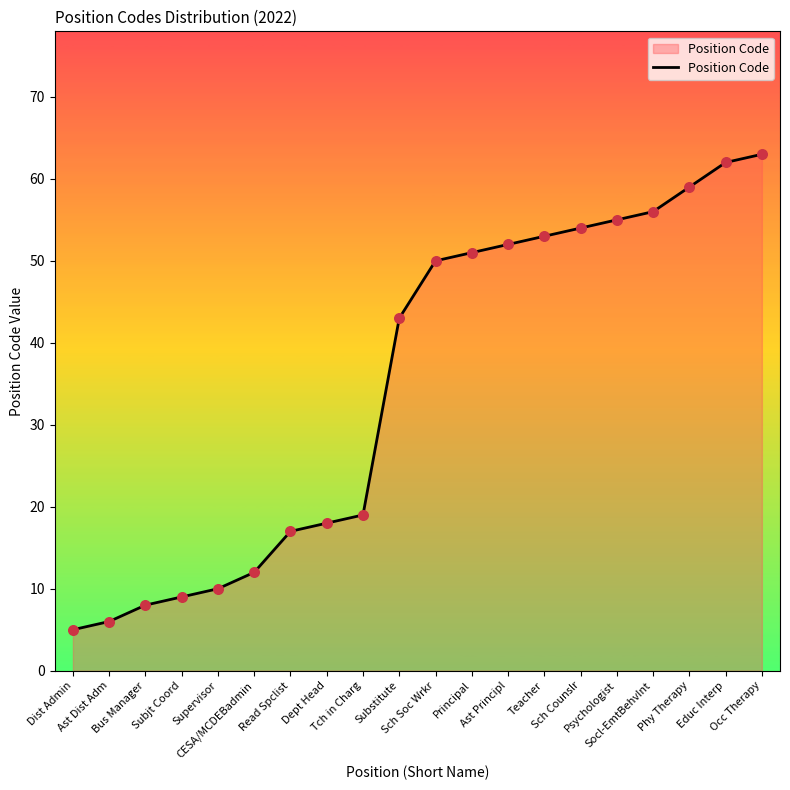

Between Substitute and Psychologist, which is larger?

Psychologist